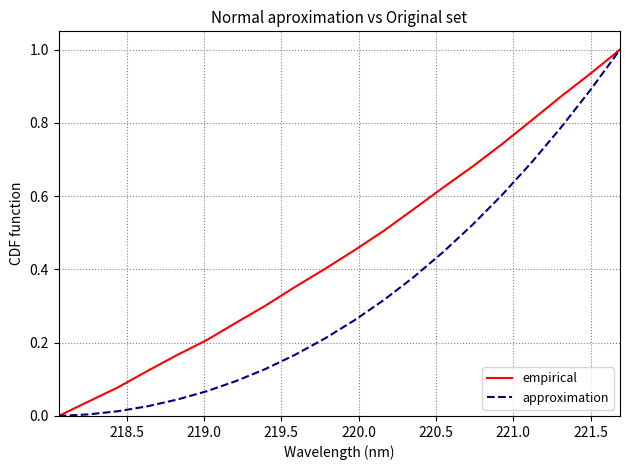

What is the difference between the maximum and minimum values in the empirical series?

1.0